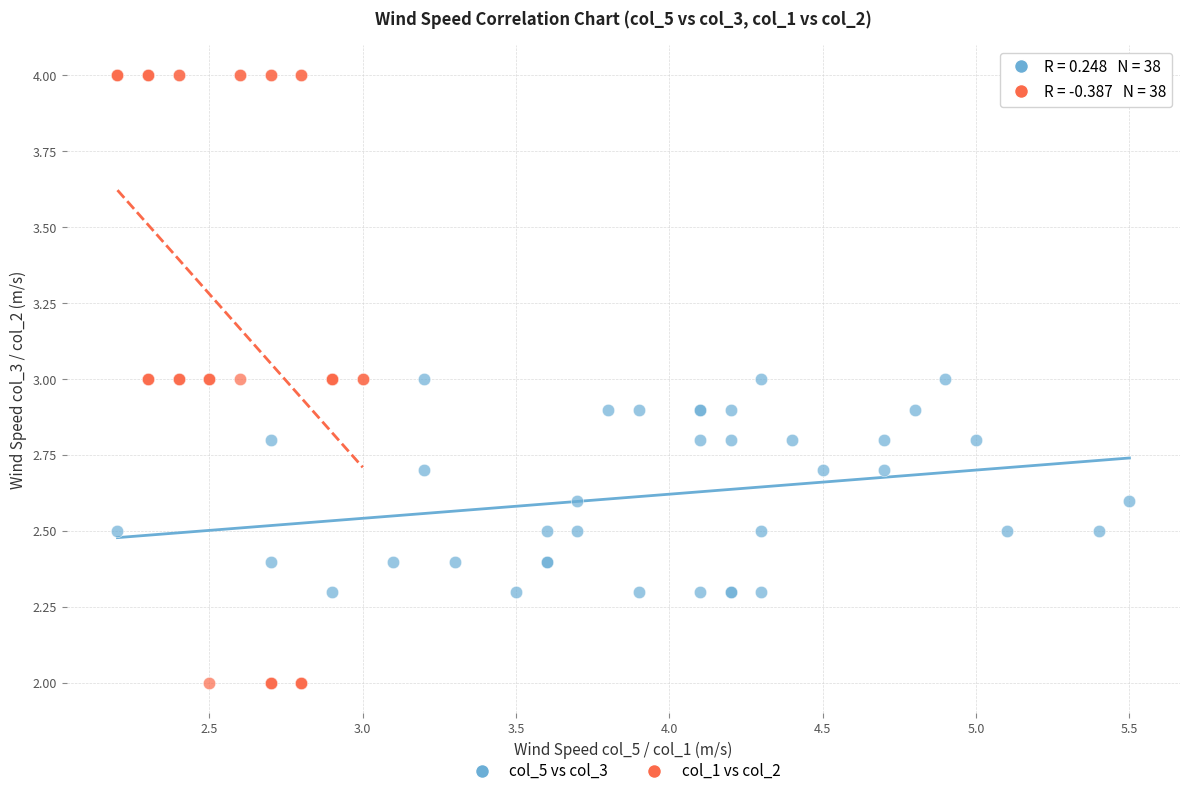

Which series has the largest Y range (max minus min)?

col_1 vs col_2